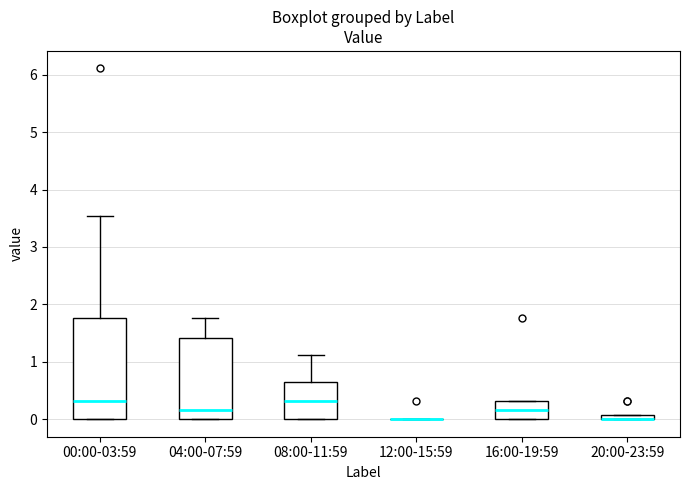

Where does the median line of the box for 00:00-03:59 sit on the y-axis? The values are not printed on the chart, so give them approximately, as read against the axis.

0.3